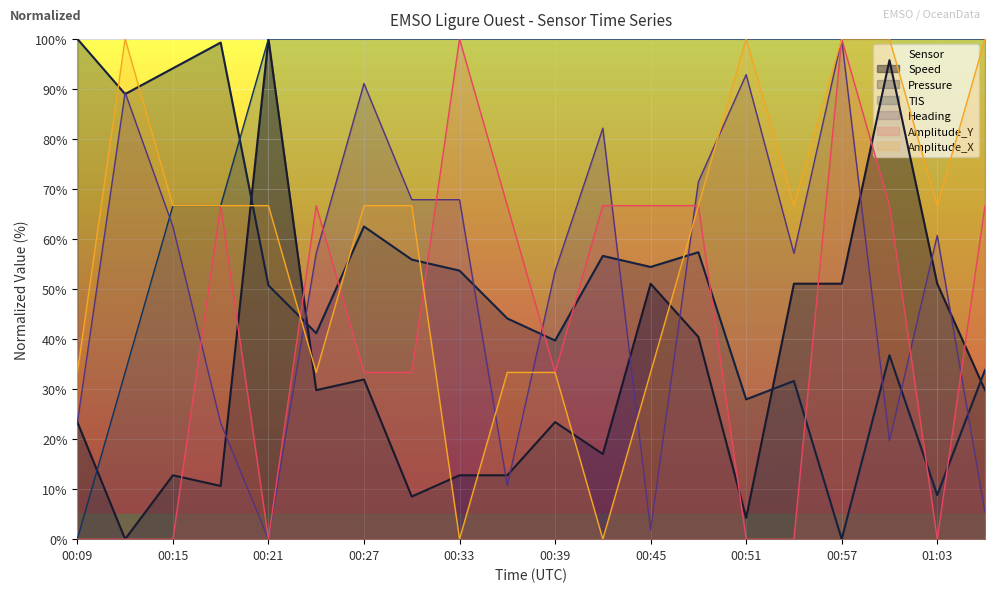

Count the number of categories in the chart.

20